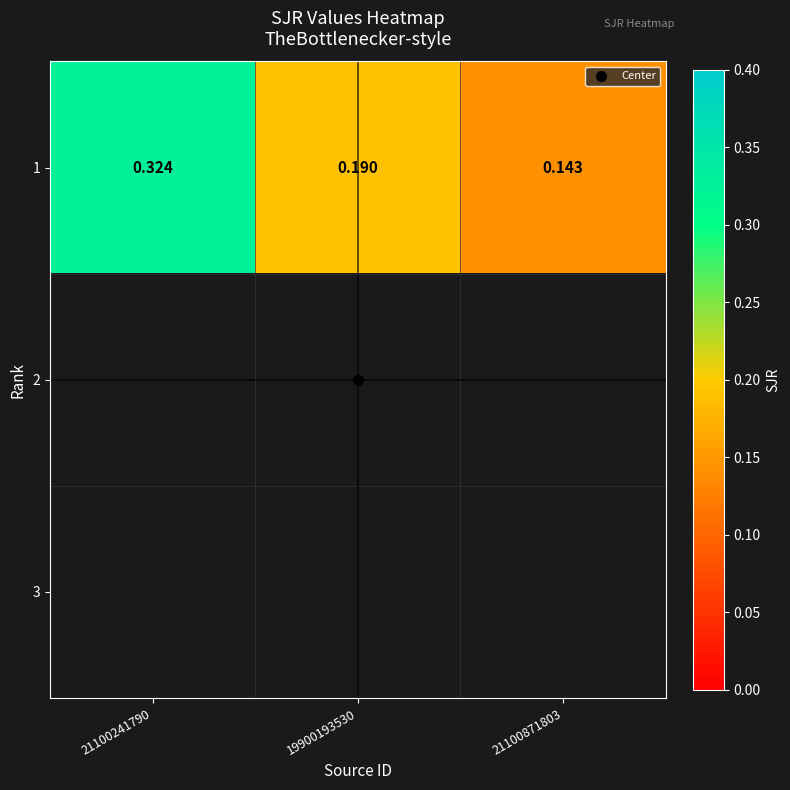

At which category does the chart reach its minimum across all series?

21100871803